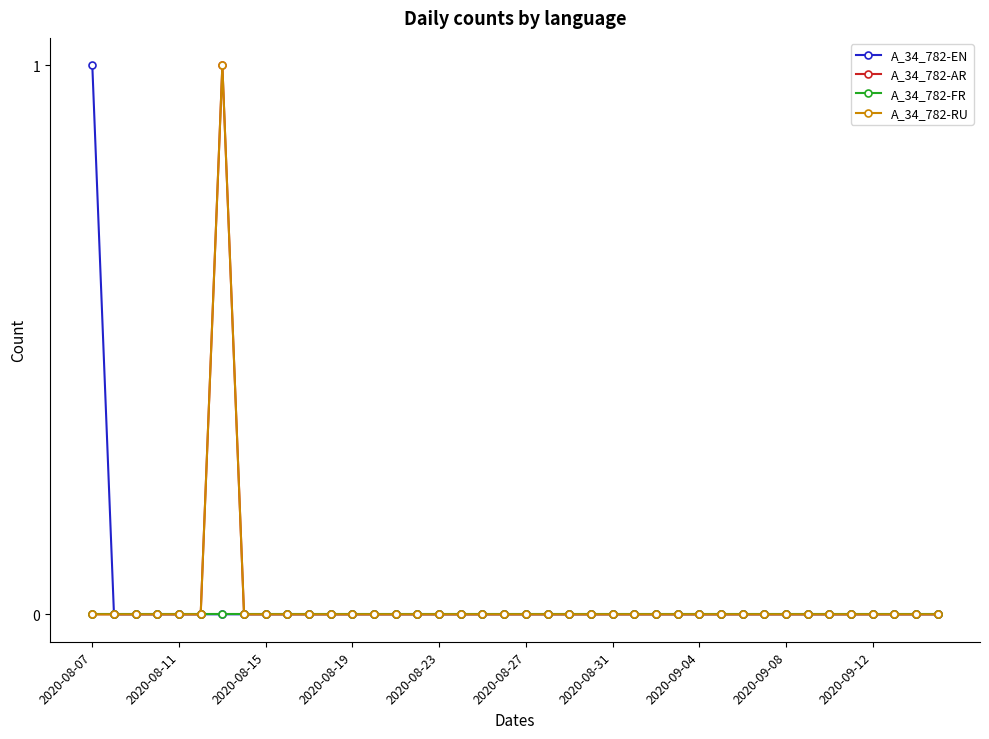

What is the difference between the maximum and second lowest values in the A_34_782-RU series?

1